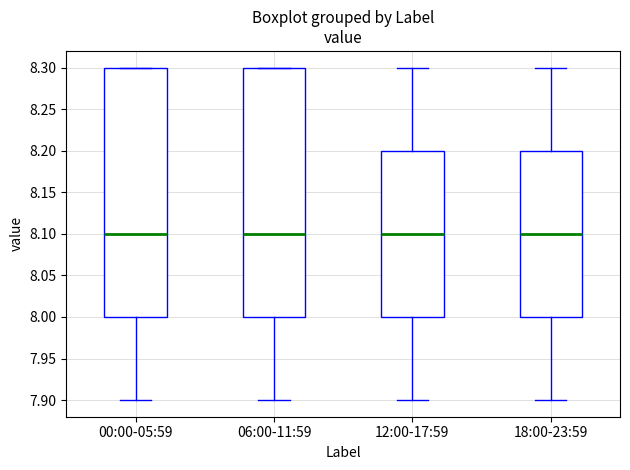

Reading left to right, transcribe this box plot: for each box, give where its median line is, the range the box spans, and where its two whiskers end, as read against the y-axis. The values are not printed on the chart, so give them approximately, as read against the axis.

00:00-05:59: median 8.1, box 8.0 to 8.3, whiskers 7.9 to 8.3
06:00-11:59: median 8.1, box 8.0 to 8.3, whiskers 7.9 to 8.3
12:00-17:59: median 8.1, box 8.0 to 8.2, whiskers 7.9 to 8.3
18:00-23:59: median 8.1, box 8.0 to 8.2, whiskers 7.9 to 8.3